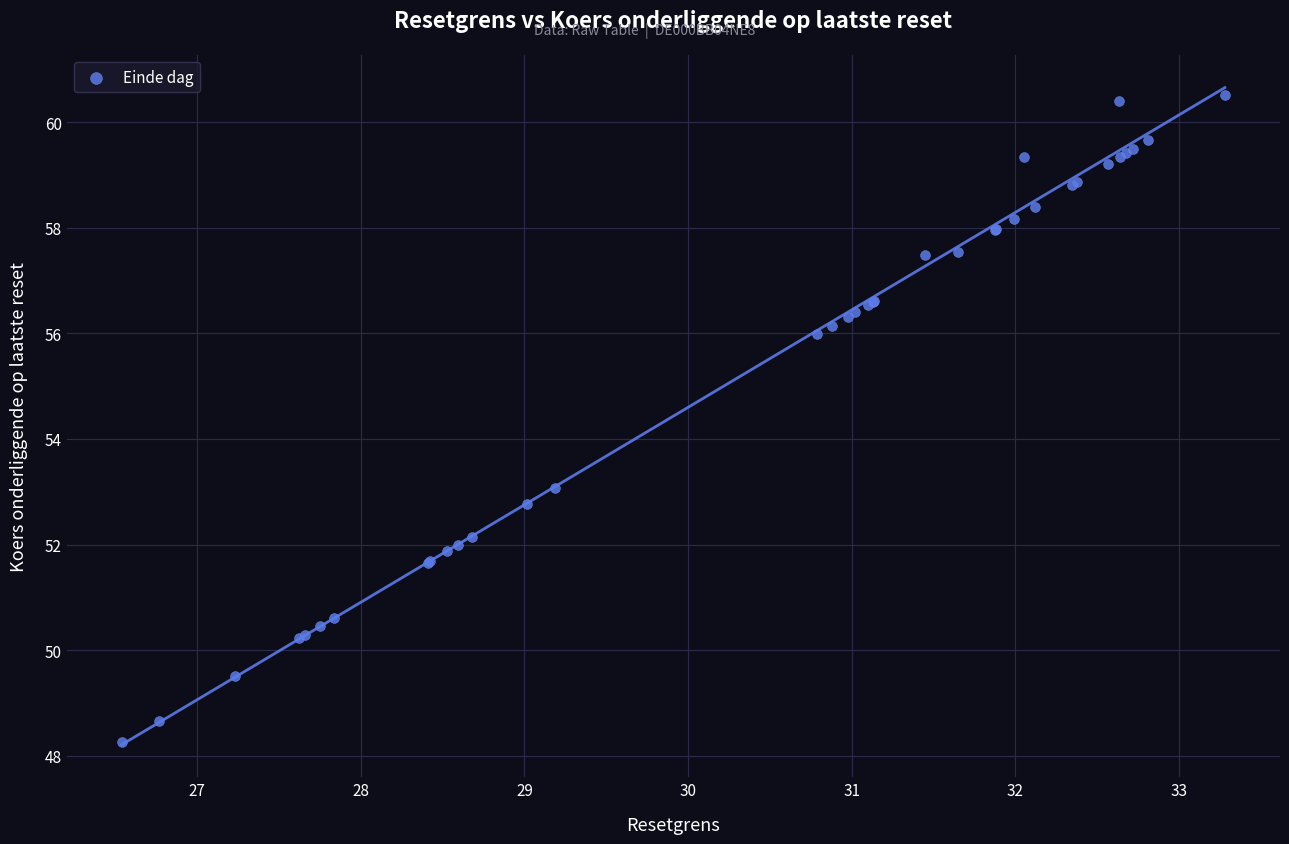

What Y value in the scatter plot is closest to 54?

53.1